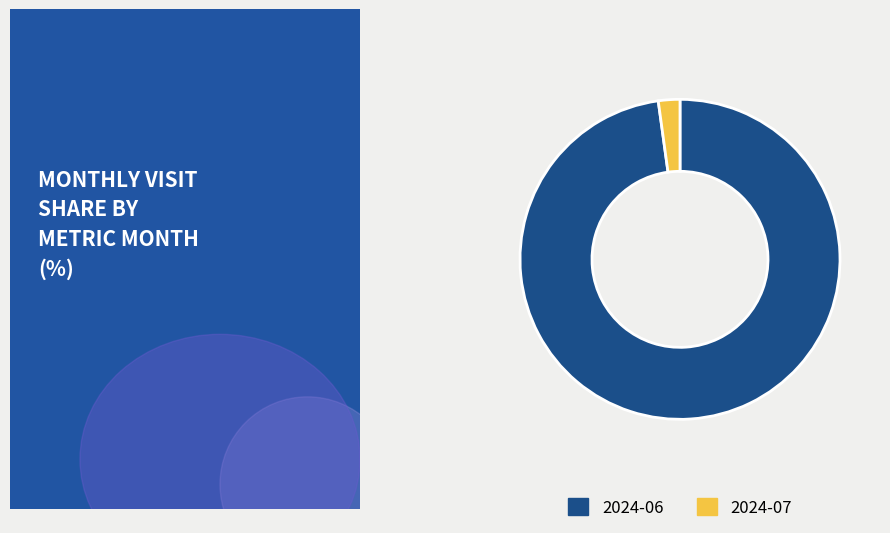

Is there any slice that represents more than half of the pie?

Yes